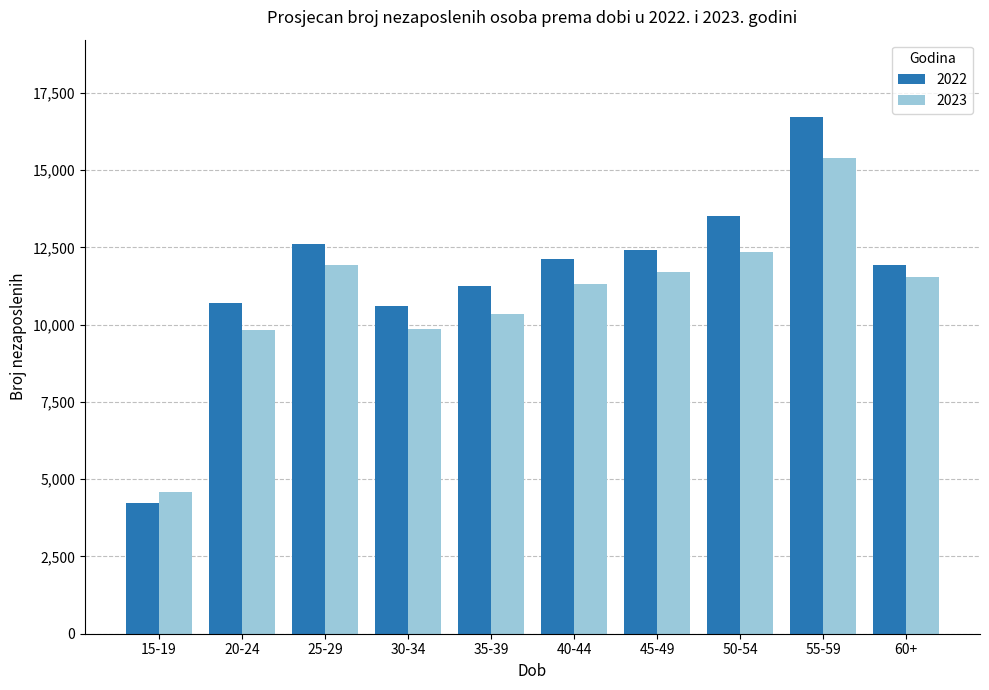

True or false: 2023 has a value of 12368.2 at 50-54.

True